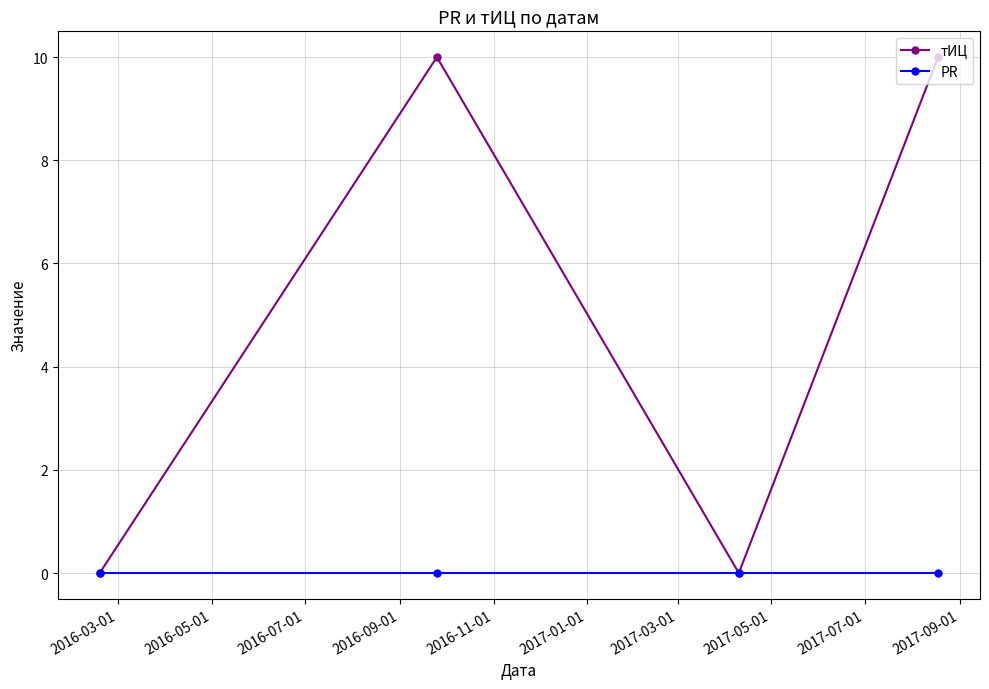

What is the value of the тИЦ point at the 2nd from the left?

10